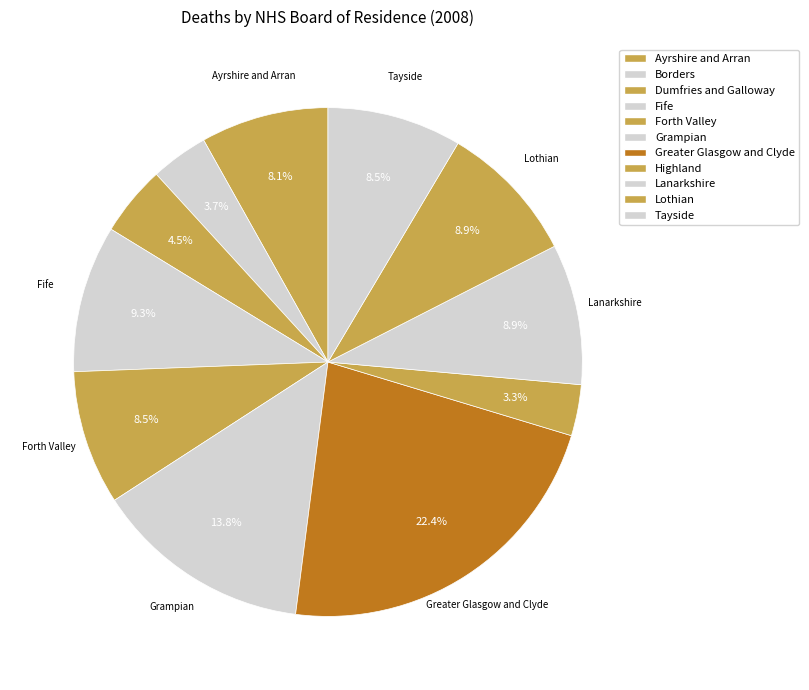

Which category has the biggest portion of the pie?

Greater Glasgow and Clyde